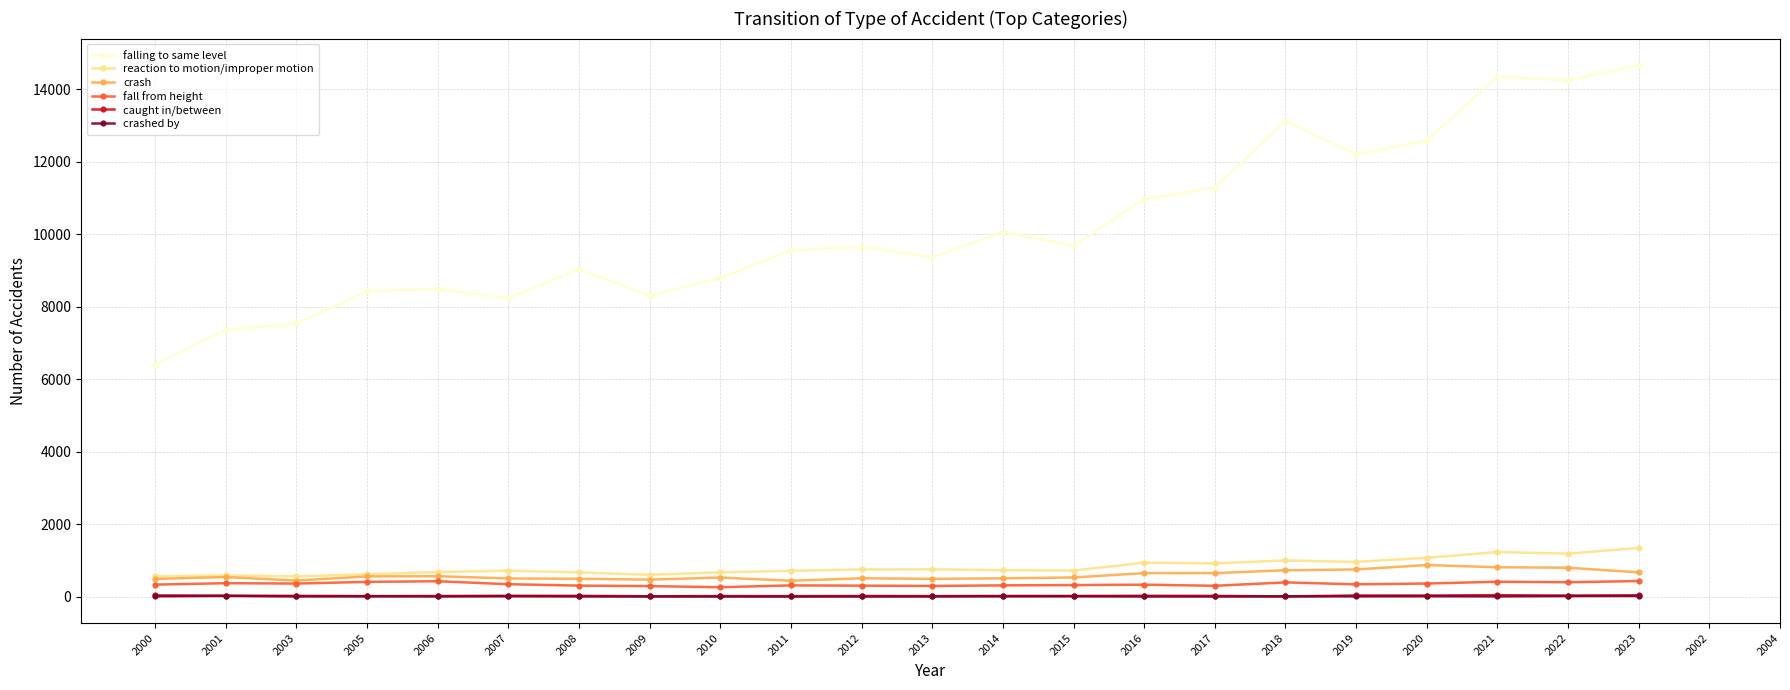

The value of falling to same level at 2017 is 16879. True or false?

False